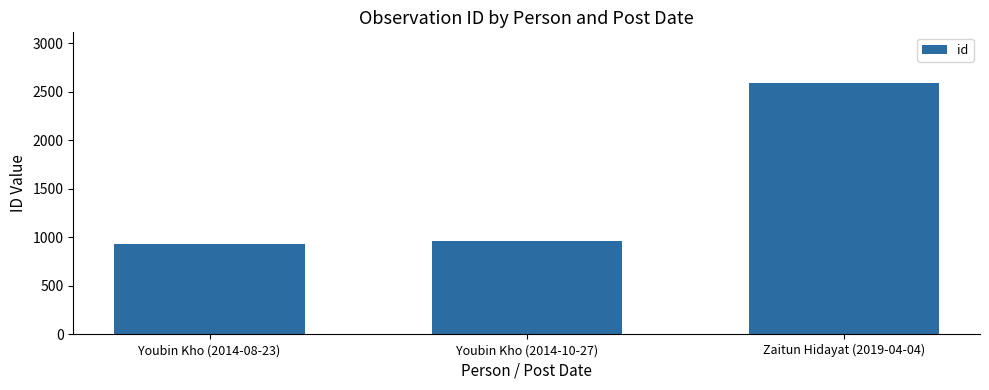

What is the minimum value shown in the chart?

929